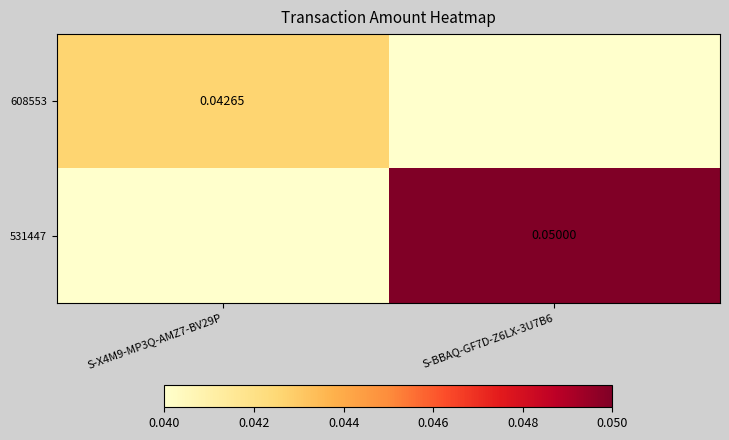

Rank the series by their maximum value, from lowest to highest.

608553, 531447